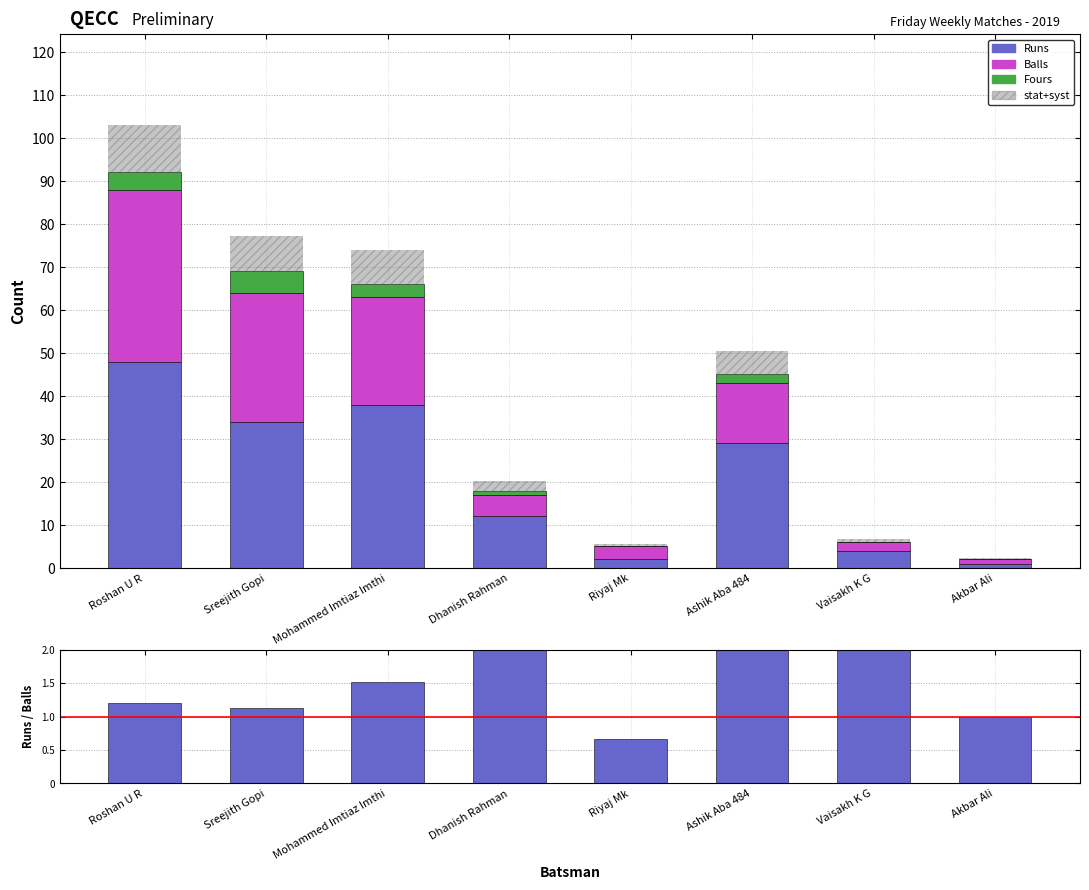

True or false: Balls has a value of 14.0 at Ashik Aba 484.

True